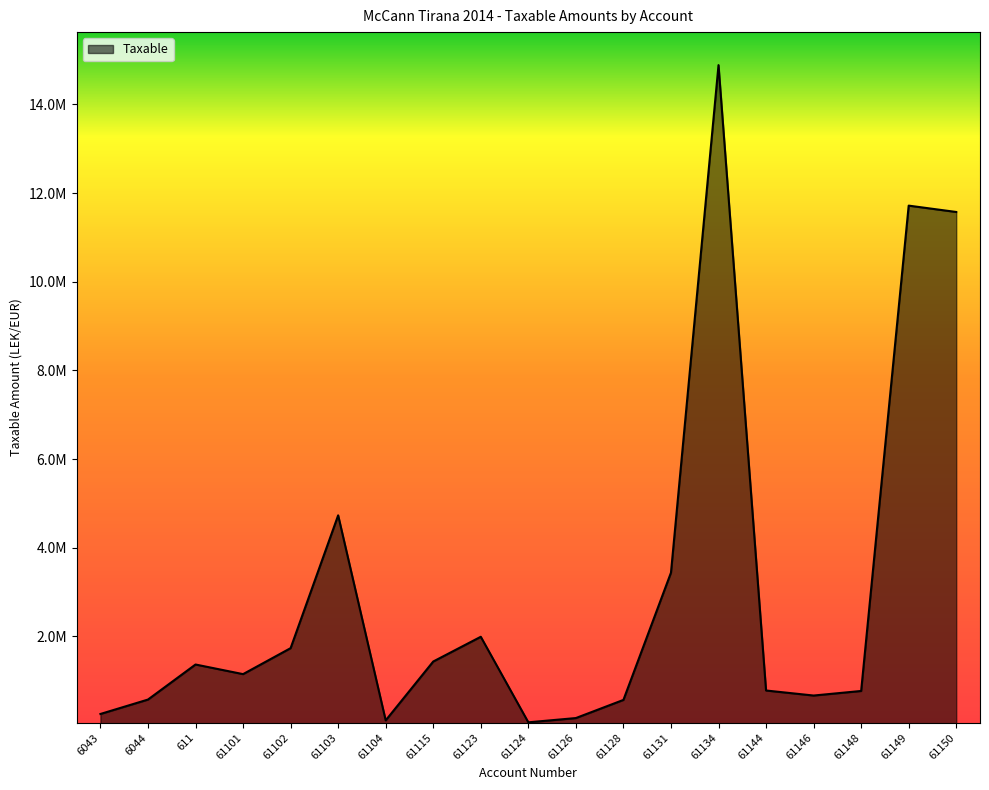

What is the difference between the maximum and minimum values?

14826046.6